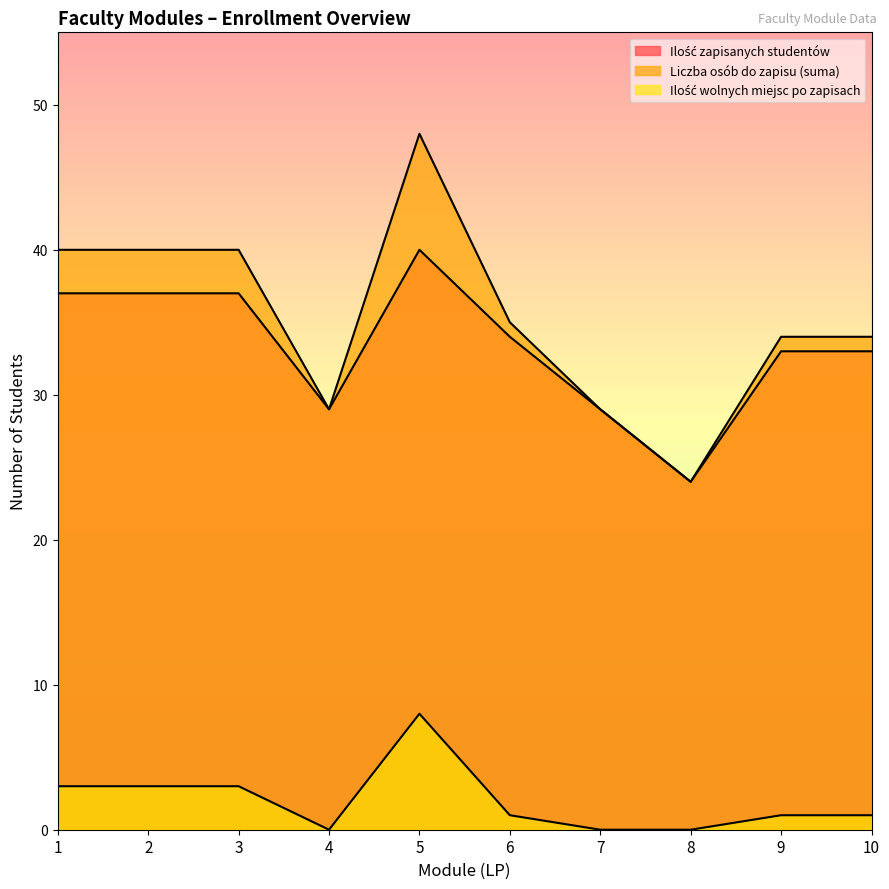

What are all the series names shown in the legend?

Ilość zapisanych studentów, Liczba osób do zapisu (suma), Ilość wolnych miejsc po zapisach